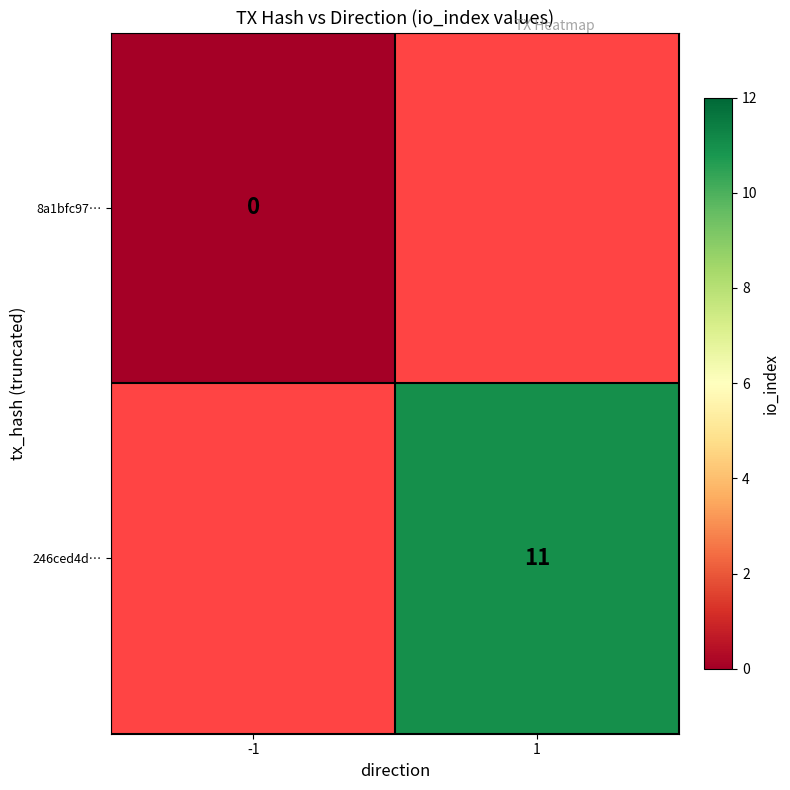

What is the maximum value shown in the chart?

11.0